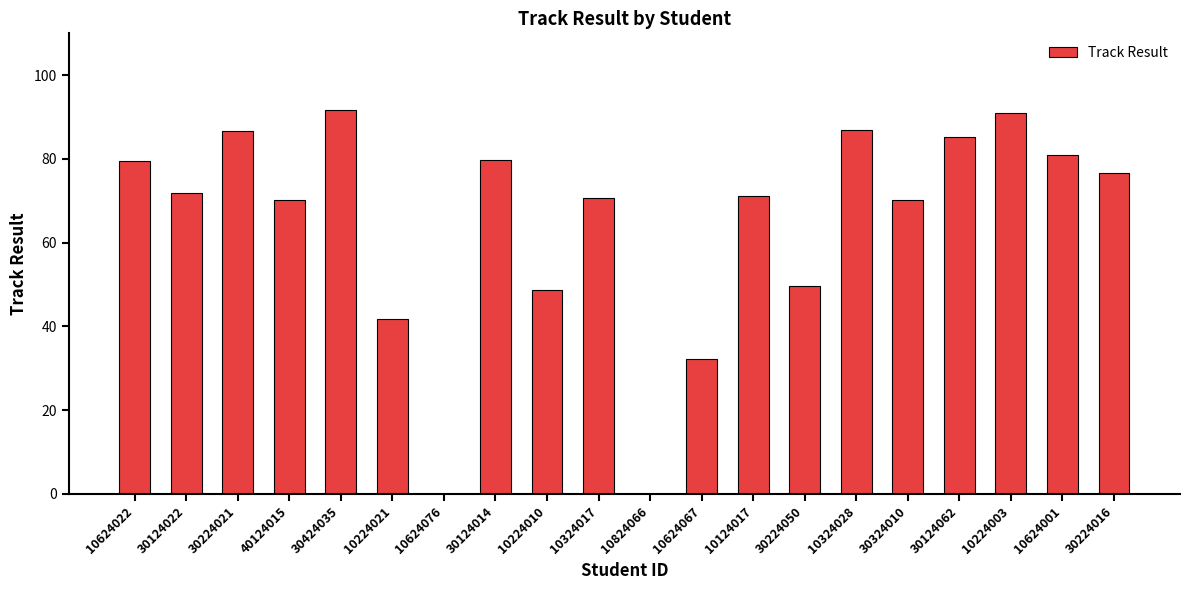

The value at 30224016 is 52.1. True or false?

False